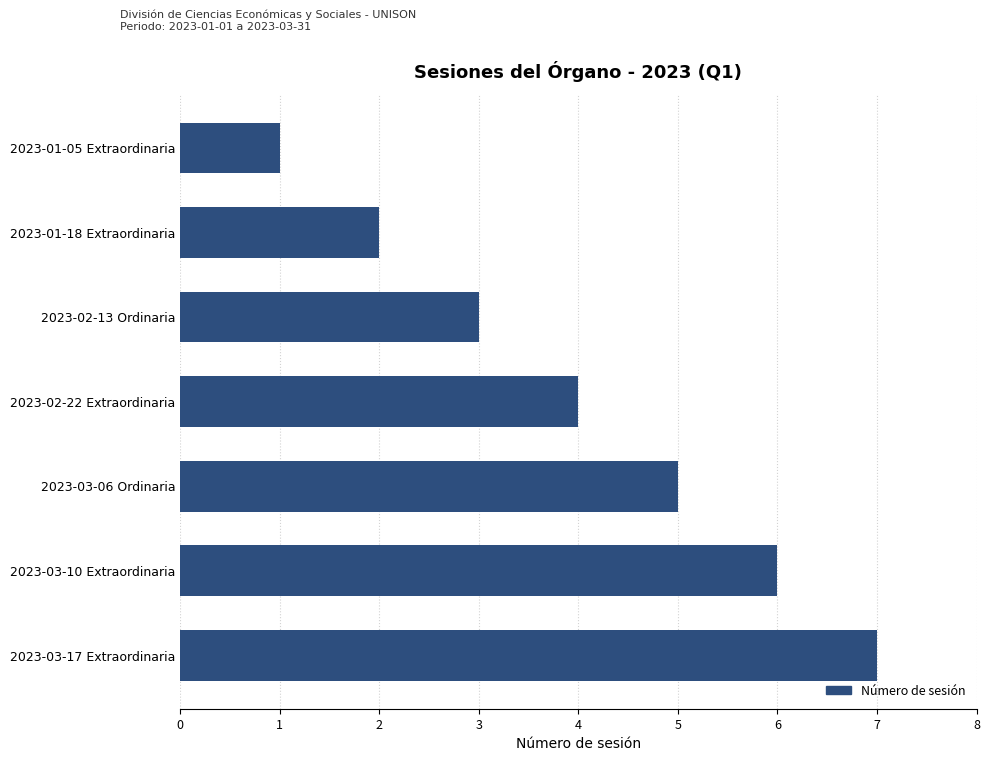

Approximately how many times larger is the value at 2023-03-17 Extraordinaria compared to 2023-01-05 Extraordinaria?

7.0